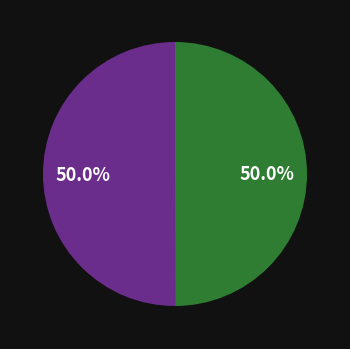

How many segments does this pie chart have?

2